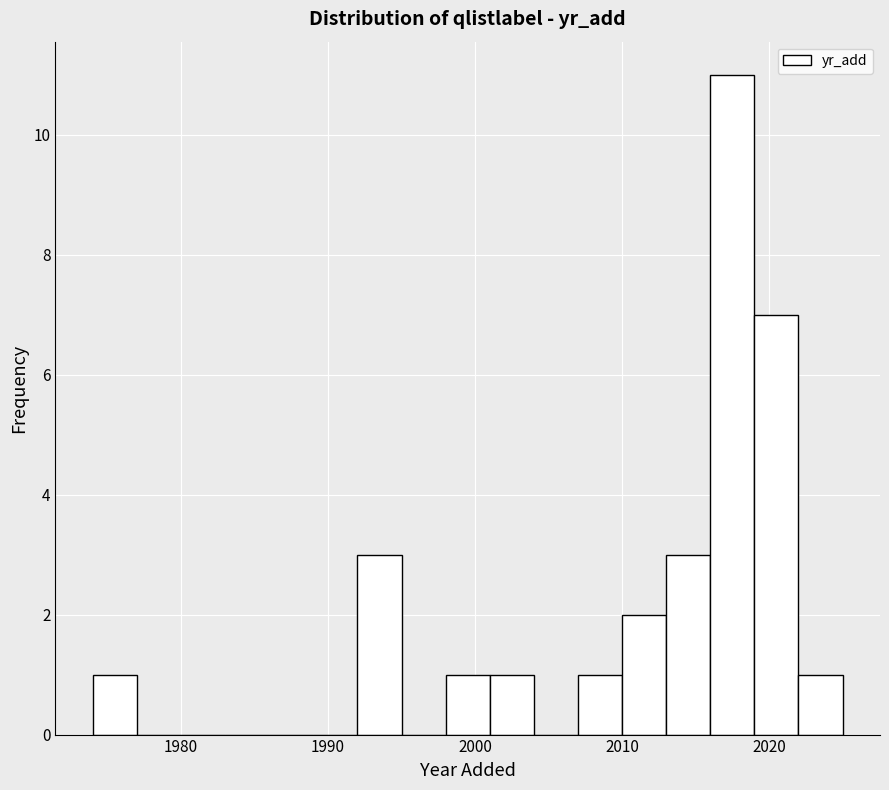

Around what value on the x-axis is the tallest bar? Give the approximate position of its centre, as read against the axis.

2018